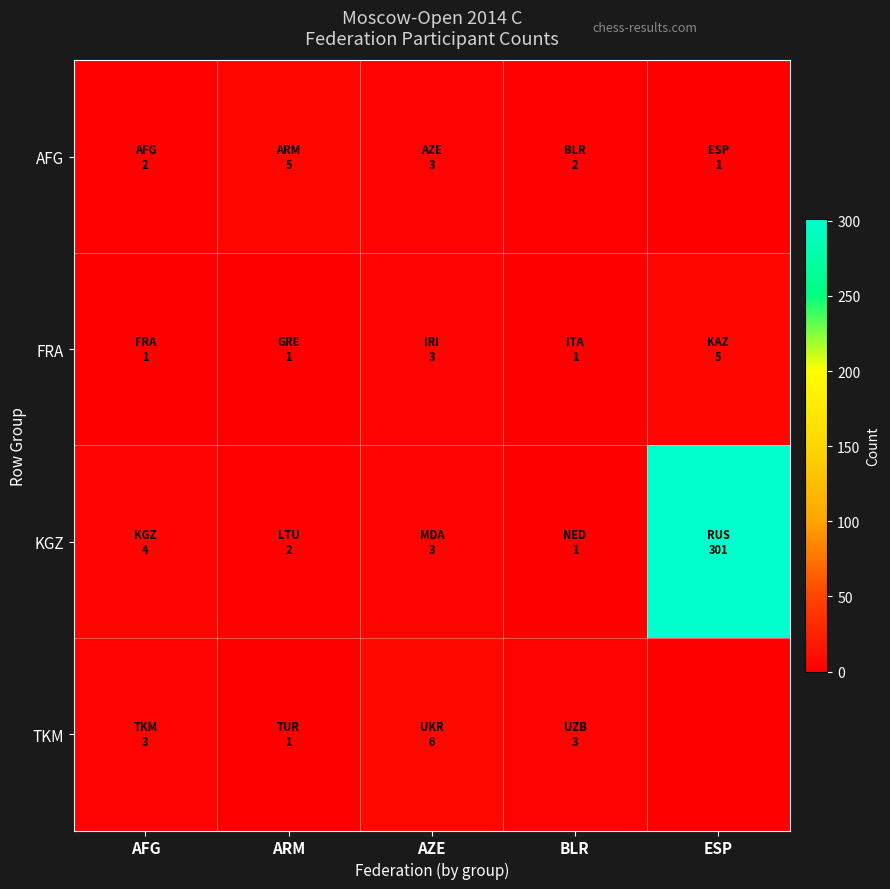

Reading right to left, extract all data points from this chart.

AFG: ESP=1	BLR=2	AZE=3	ARM=5	AFG=2
FRA: ESP=5	BLR=1	AZE=3	ARM=1	AFG=1
KGZ: ESP=301	BLR=1	AZE=3	ARM=2	AFG=4
TKM: ESP=0	BLR=3	AZE=6	ARM=1	AFG=3